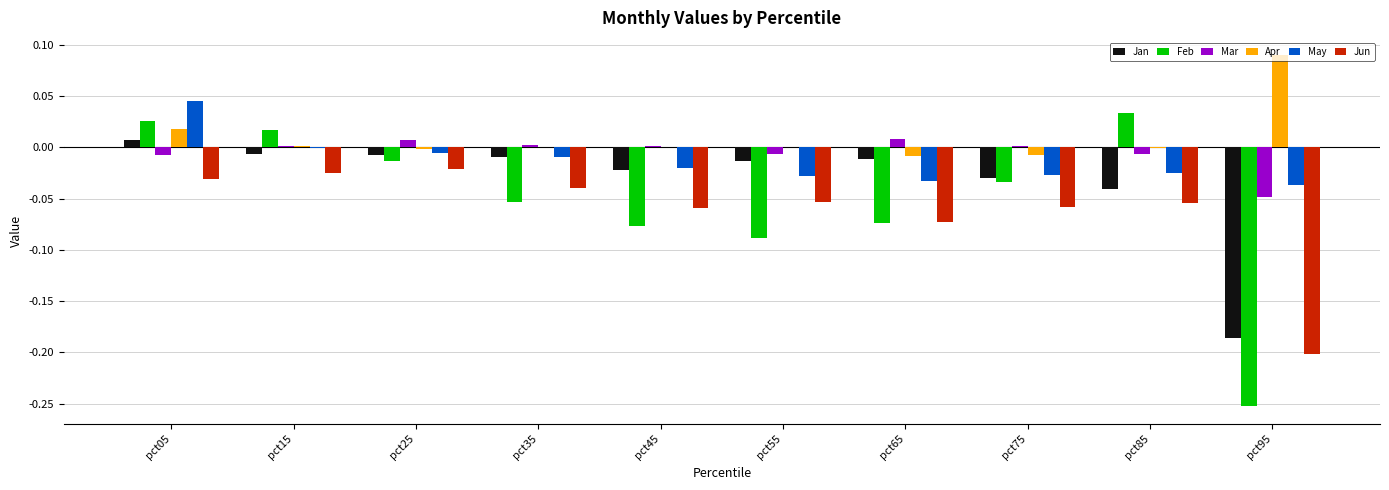

Is it true that May equals 0.0 at pct05?

True